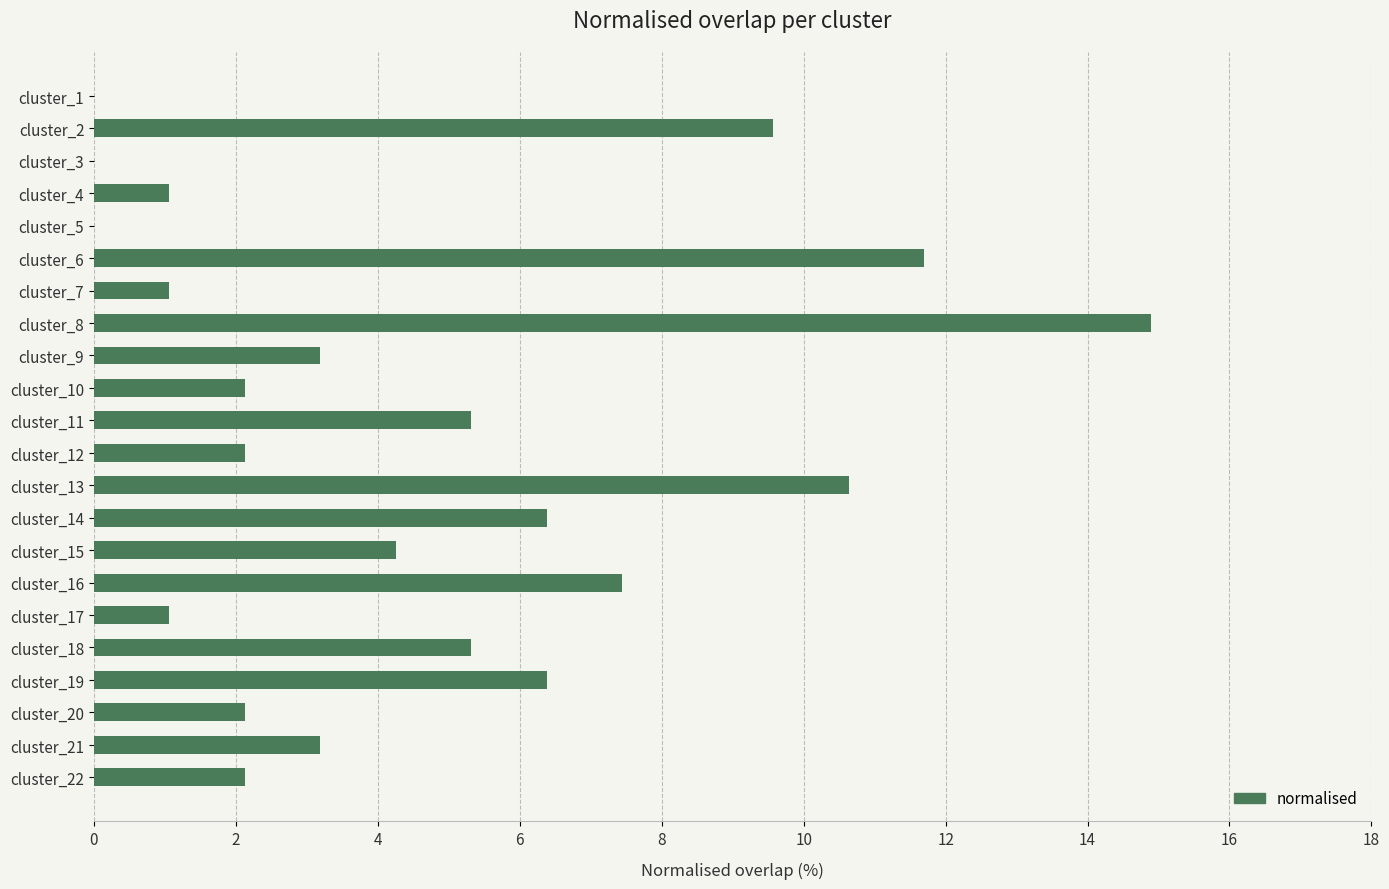

What is the average value?

4.5